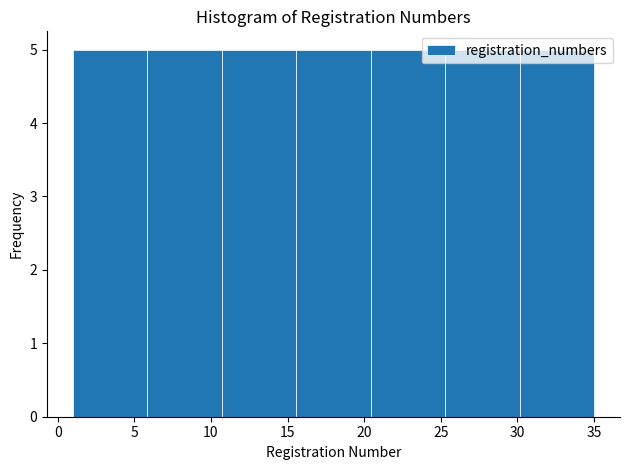

Reading left to right, transcribe this chart: for each bar, give the range it covers on the x-axis and its height. Neither the bar edges nor the heights are printed on the chart, so give them approximately, as read against the axes.

1.0 to 6.0: 5
6.0 to 10.5: 5
10.5 to 15.5: 5
15.5 to 20.5: 5
20.5 to 25.5: 5
25.5 to 30.0: 5
30.0 to 35.0: 5